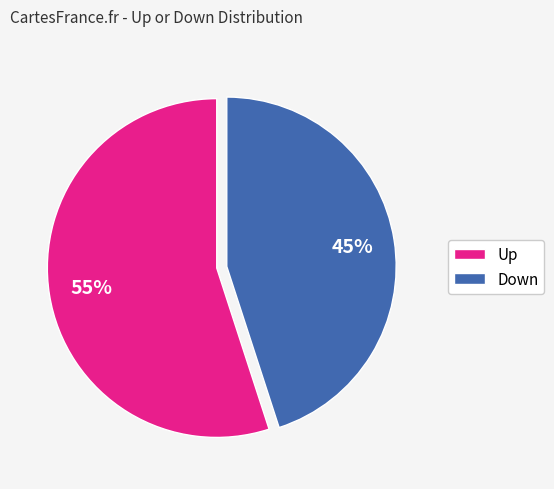

Between Down and Up, which is larger?

Up